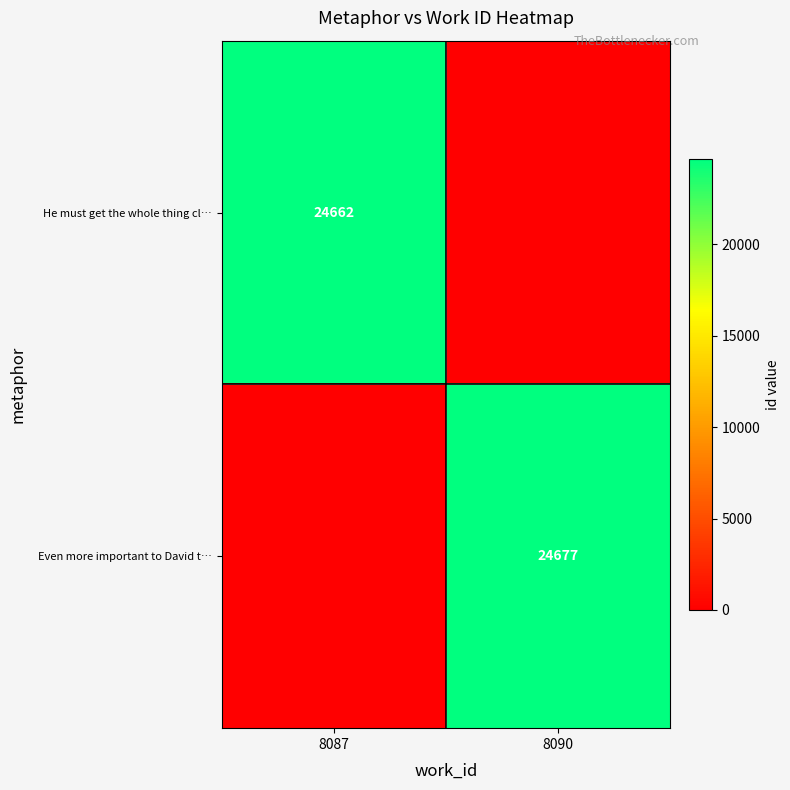

Is the value of Even more important to David t… at 8090 greater than the value of He must get the whole thing cl… at 8087?

Yes